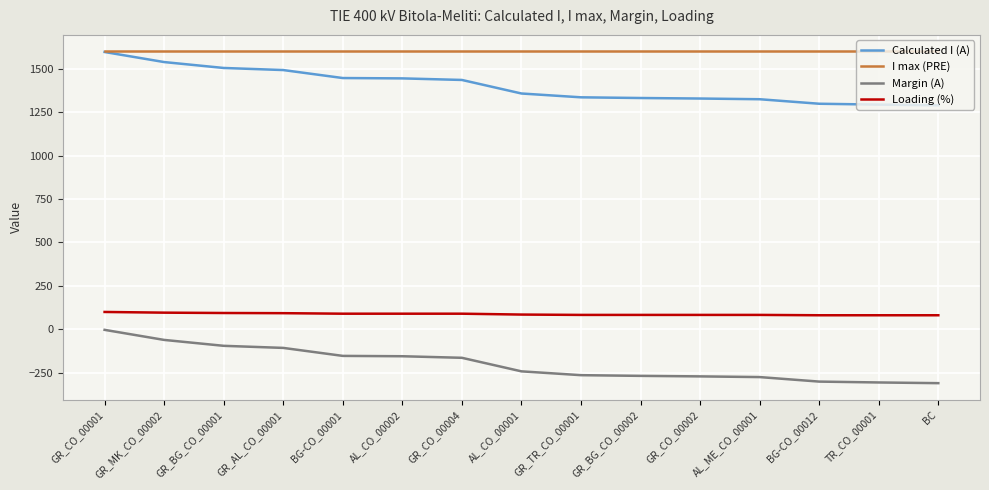

Is it true that I max (PRE) equals 1600 at GR_CO_00001?

True